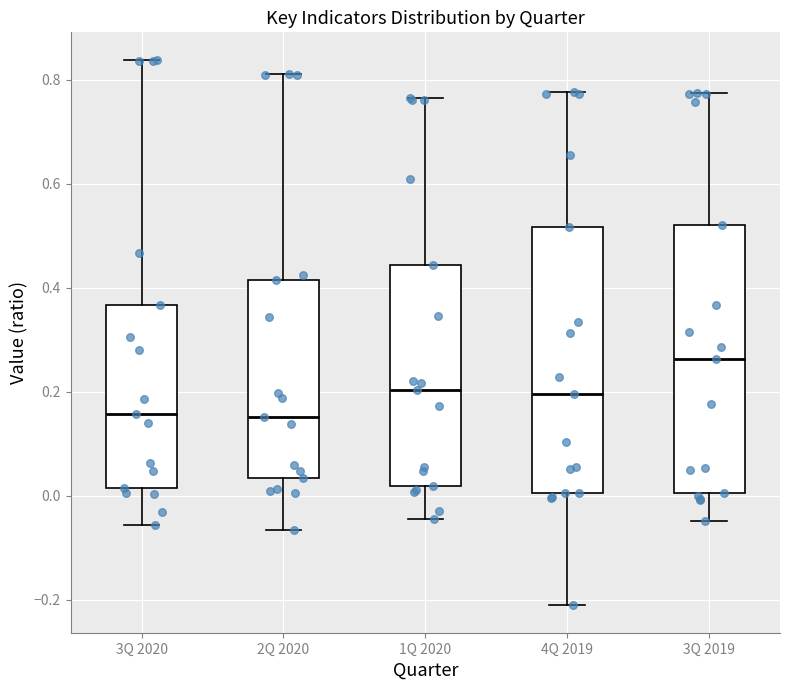

Which box's median line is the highest?

3Q 2019